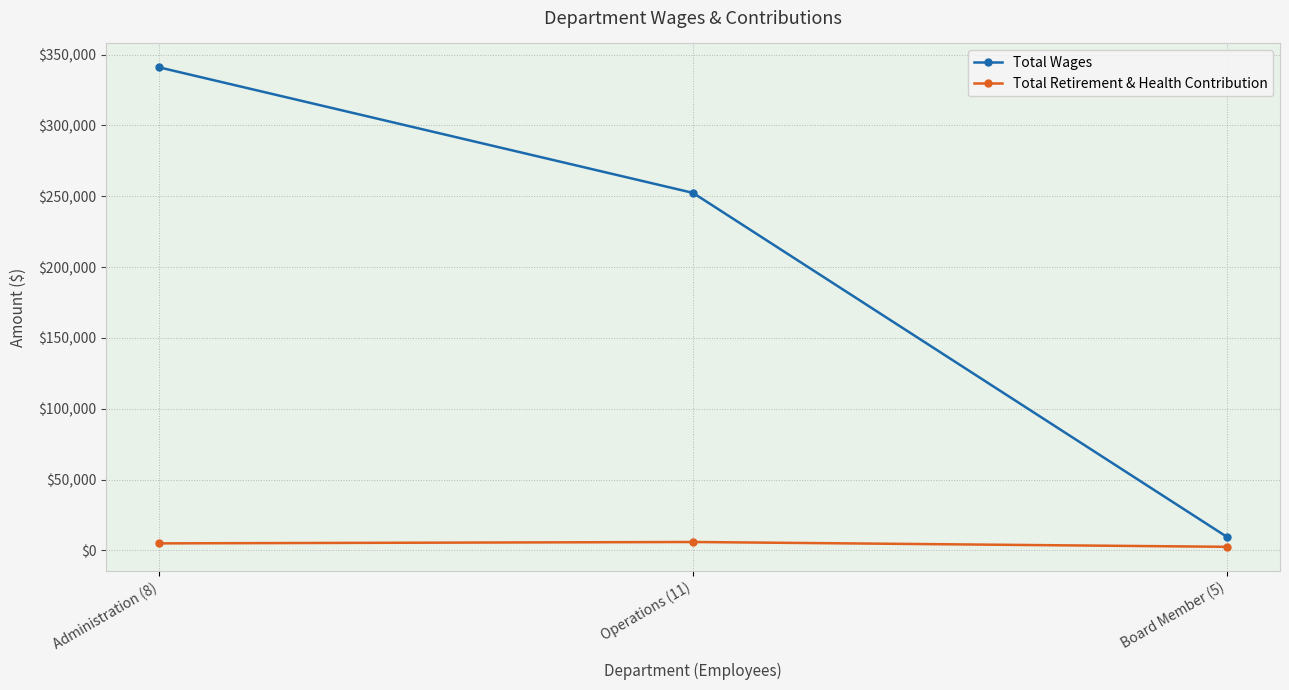

Where is Total Wages nearest to the value 175286?

Operations (11)